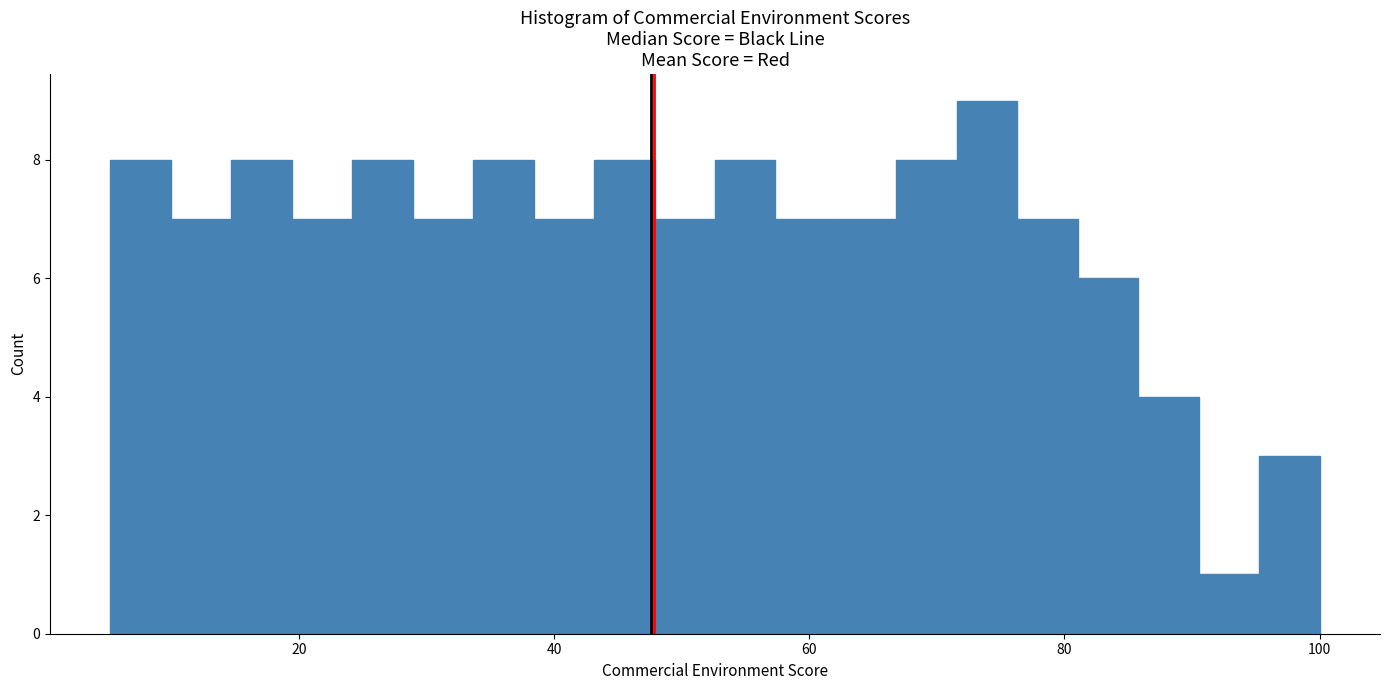

Read against the x-axis, roughly where is the centre of the tallest bar?

74